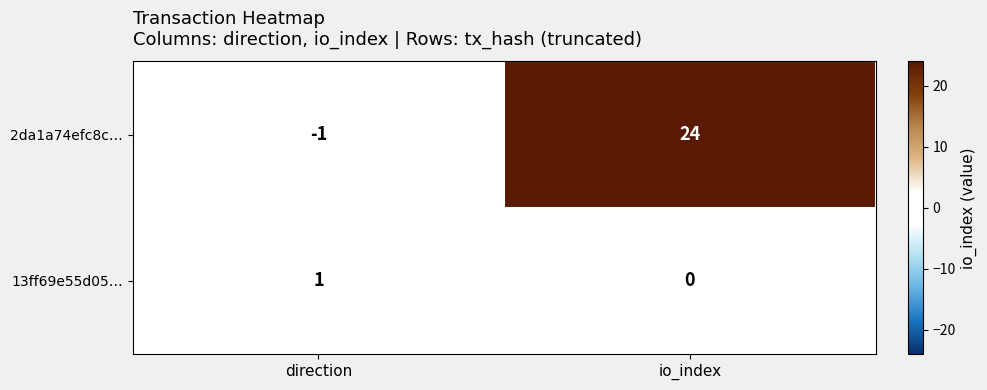

Is it true that 2da1a74efc8c… equals 24 at io_index?

True